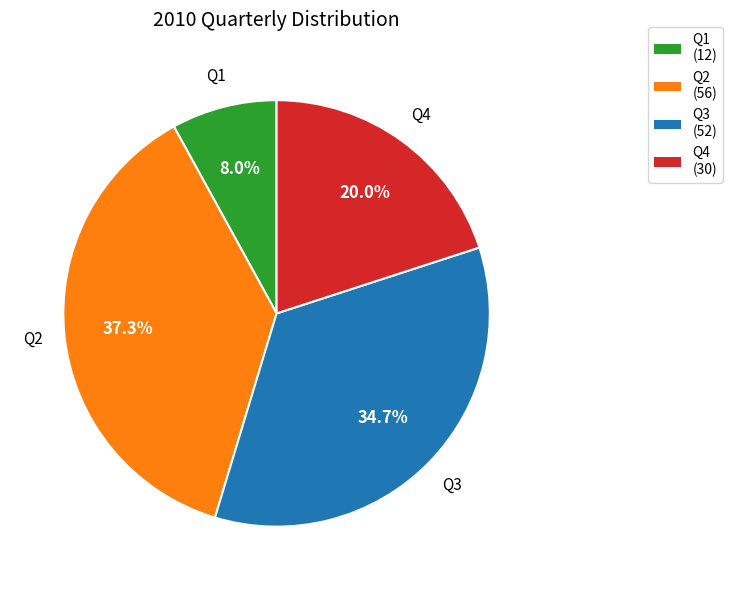

Is there any slice that represents more than half of the pie?

No